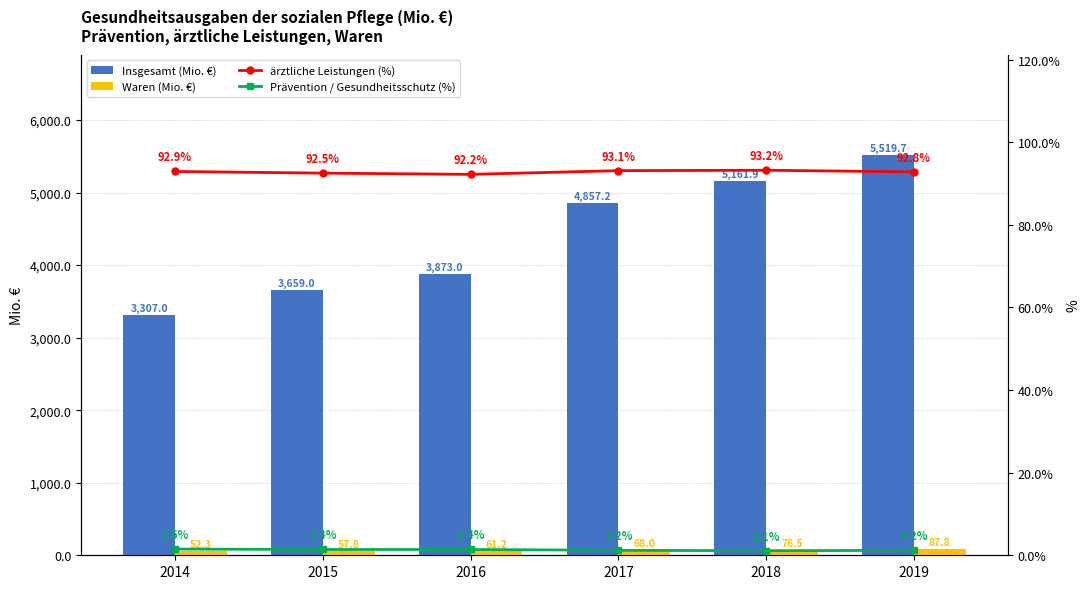

What is the value of the Insgesamt (Mio. €) bar at the 2nd from the left?

3659.0